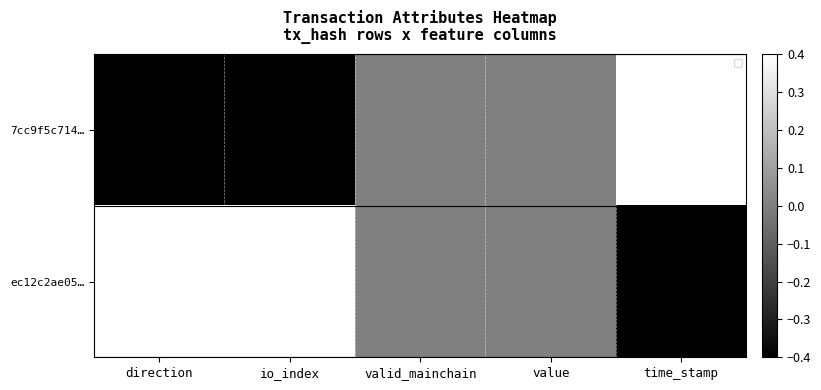

Which category has the highest value in the ec12c2ae05… series?

direction